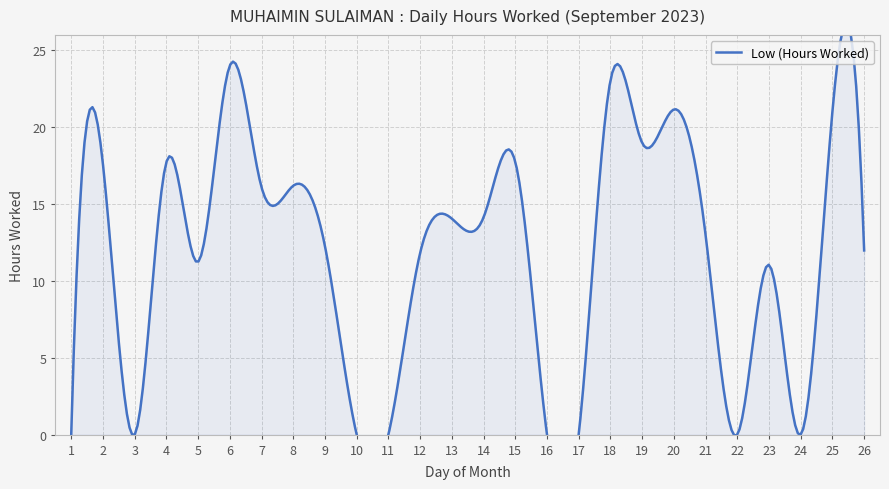

Rank the categories by value from lowest to highest.

1, 3, 10, 11, 16, 17, 22, 24, 23, 5, 12, 26, 9, 21, 13, 14, 7, 8, 2, 4, 15, 19, 25, 20, 18, 6